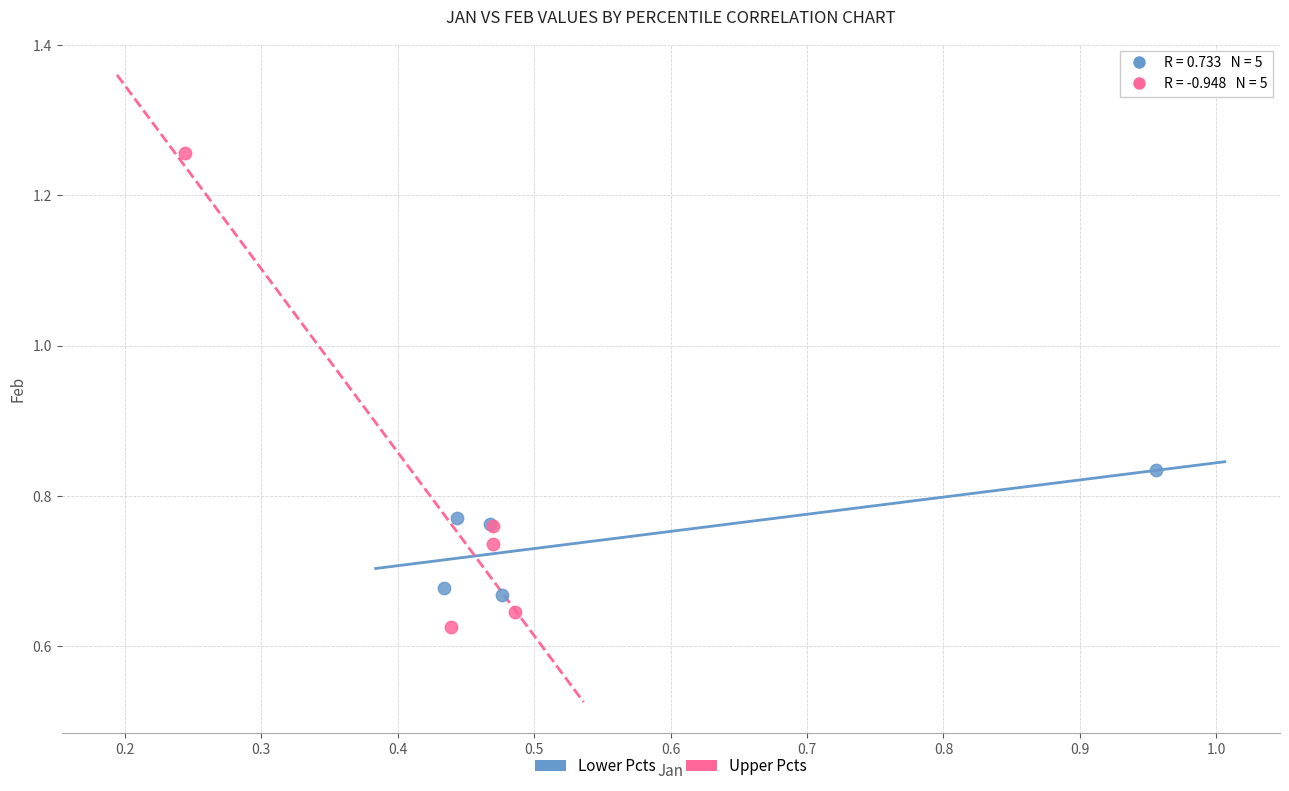

Which series contains the lowest Y value?

Upper Pcts